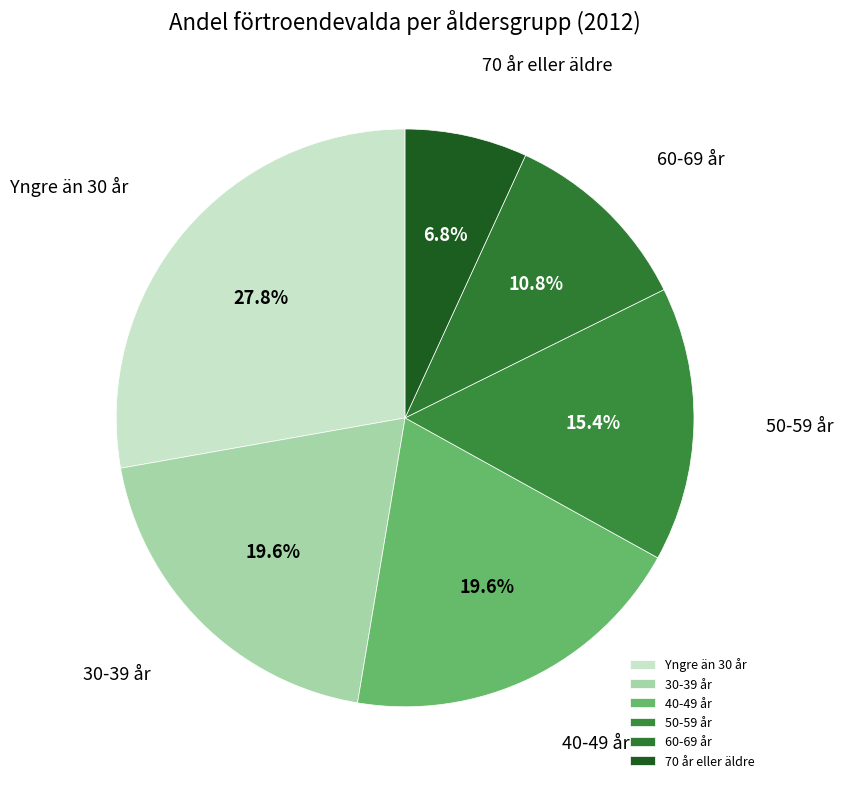

To the nearest percent, what is the combined percentage of Yngre än 30 år and 30-39 år?

47%